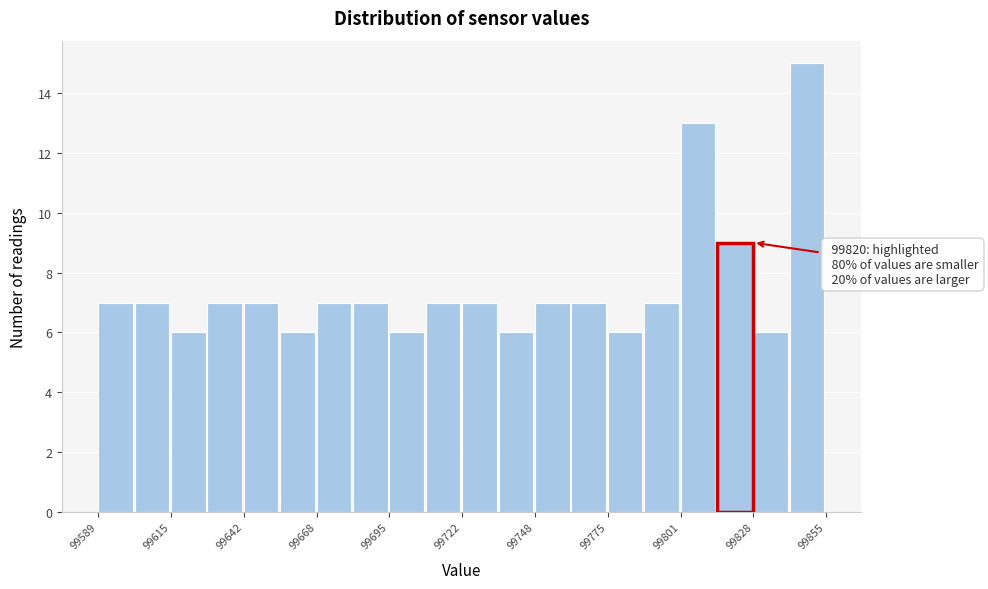

Read against the x-axis, roughly where is the centre of the tallest bar?

99850